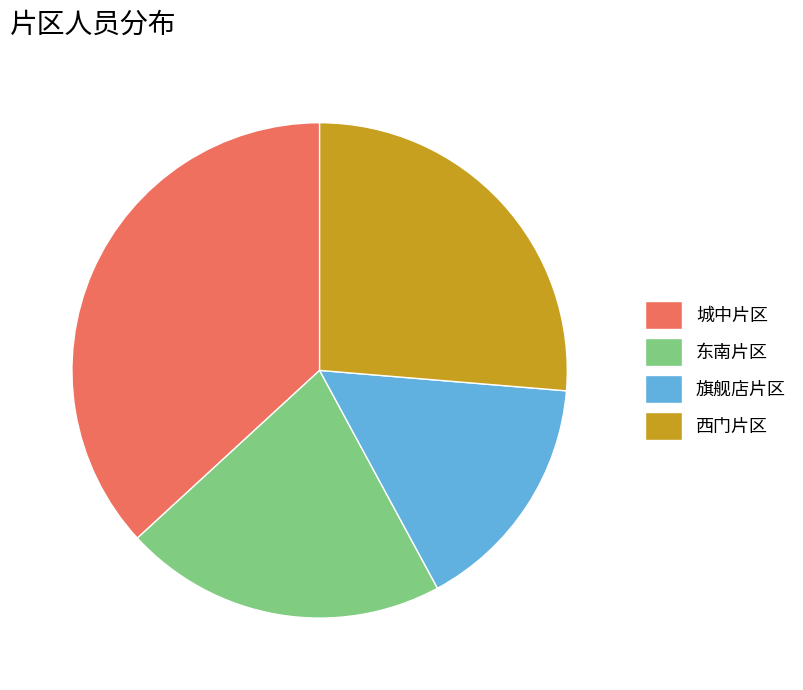

Count the number of slices in the pie.

4